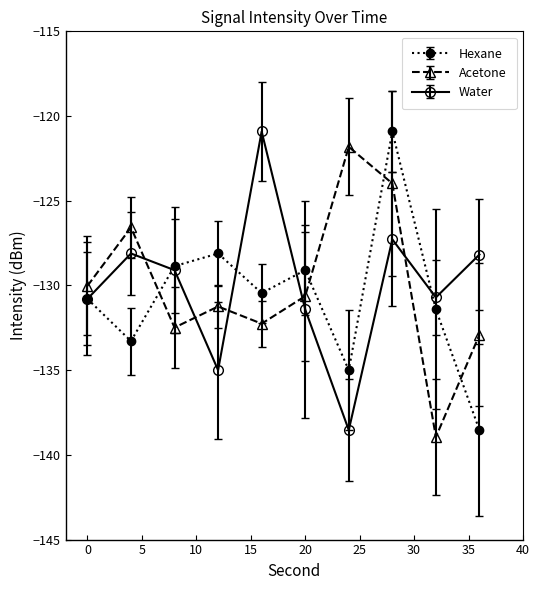

How many times do Hexane and Acetone cross each other?

4